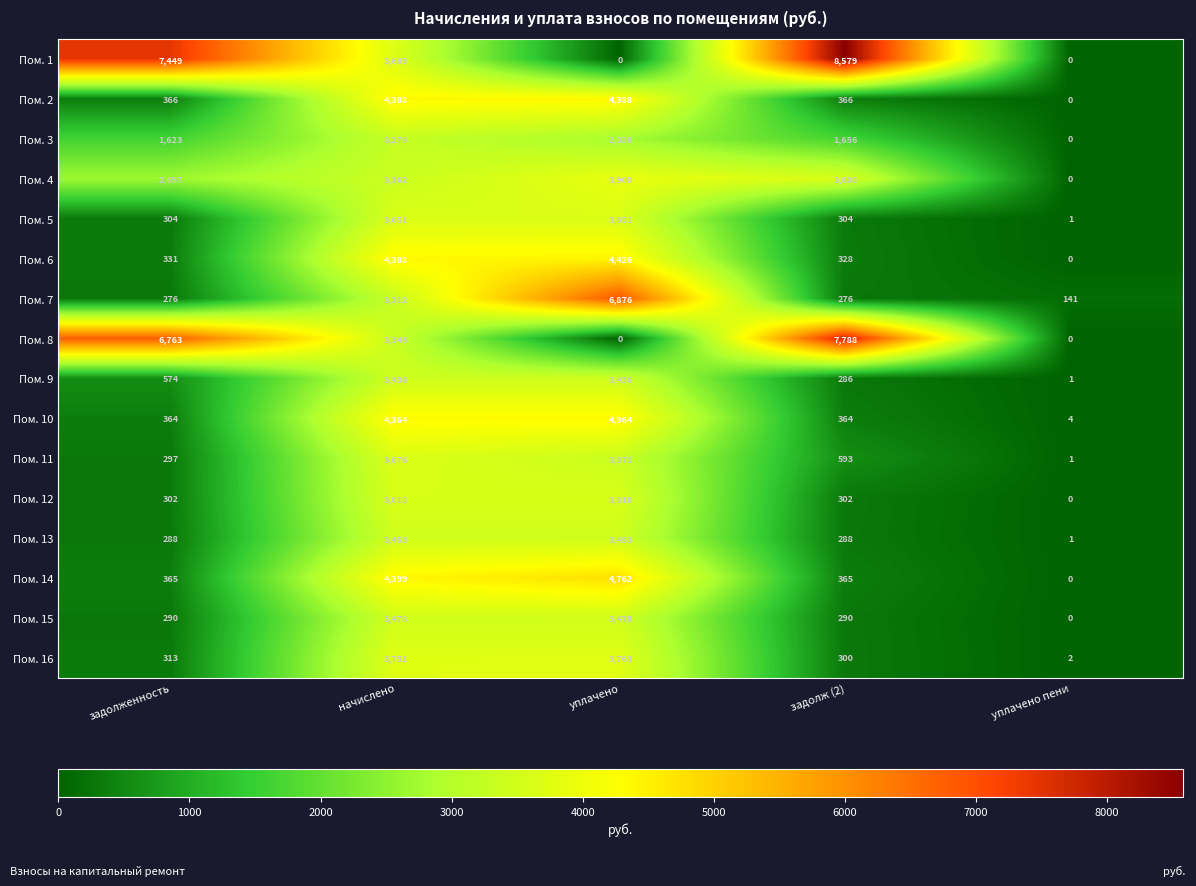

What is the sum of the Пом. 4 values at начислено and уплачено?

7262